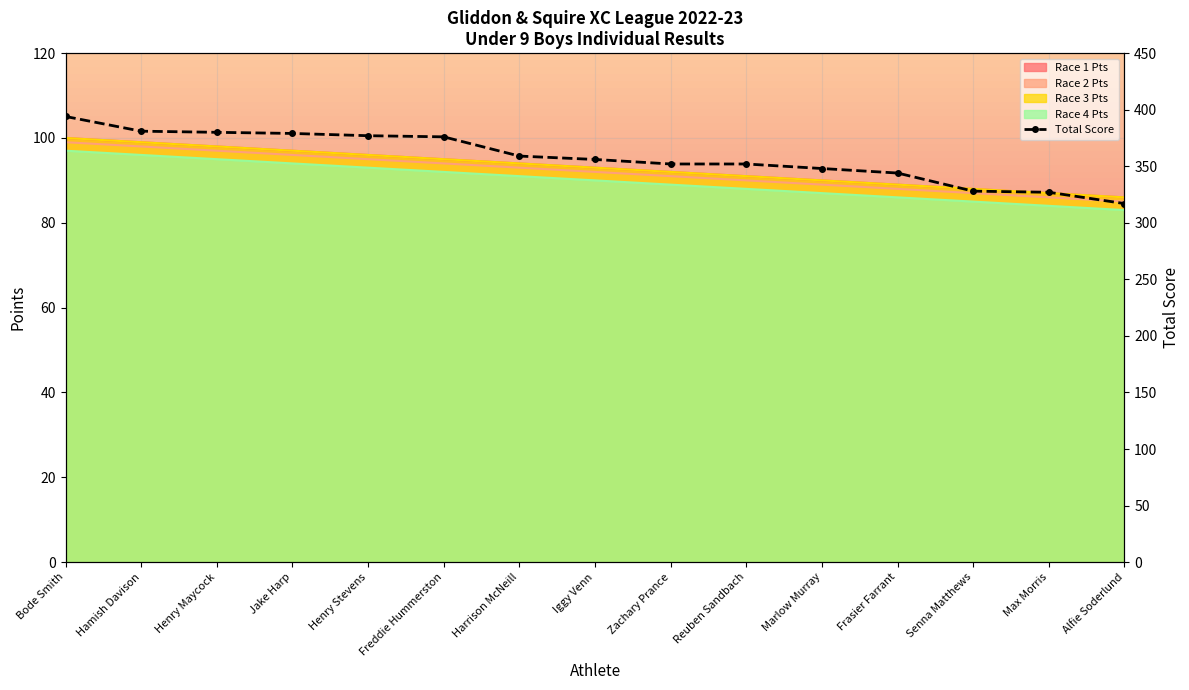

What is the value of the 8th point from the left?

356